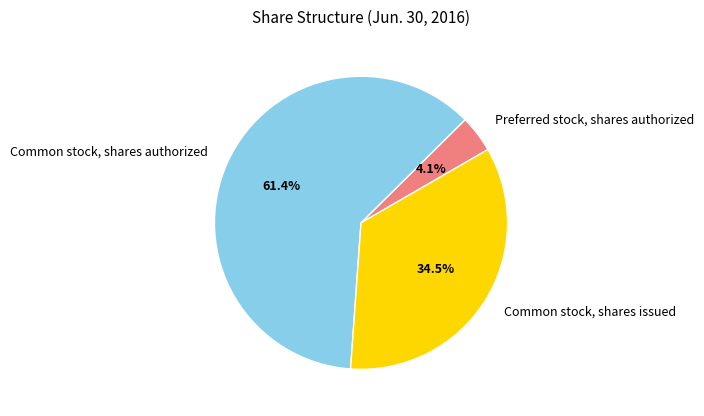

Does Common stock, shares issued account for over 50% of the chart?

No